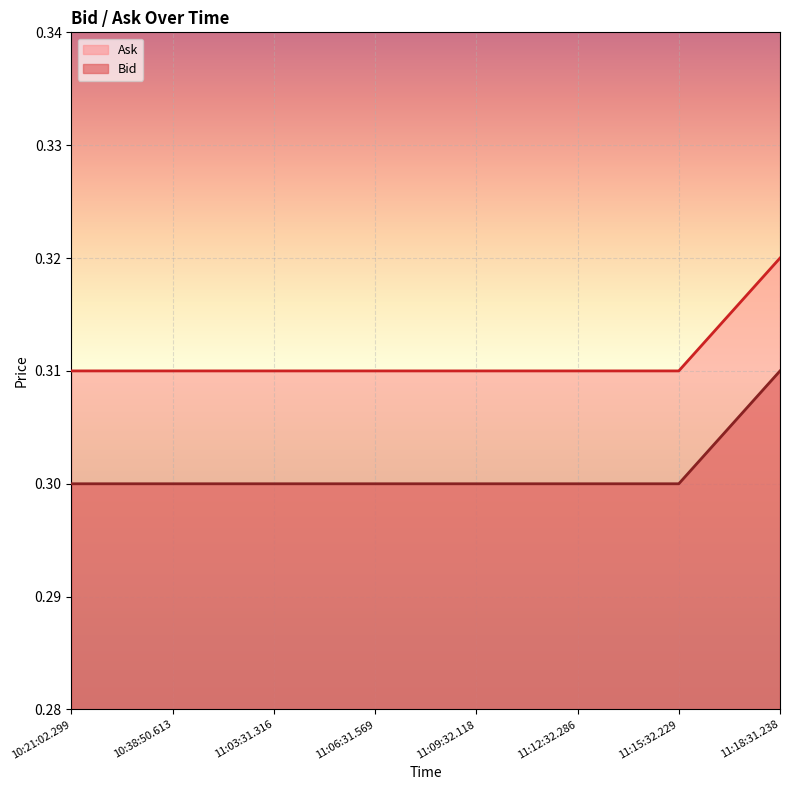

List the labels in order of Bid value, largest first.

11:18:31.238, 10:21:02.299, 10:38:50.613, 11:03:31.316, 11:06:31.569, 11:09:32.118, 11:12:32.286, 11:15:32.229